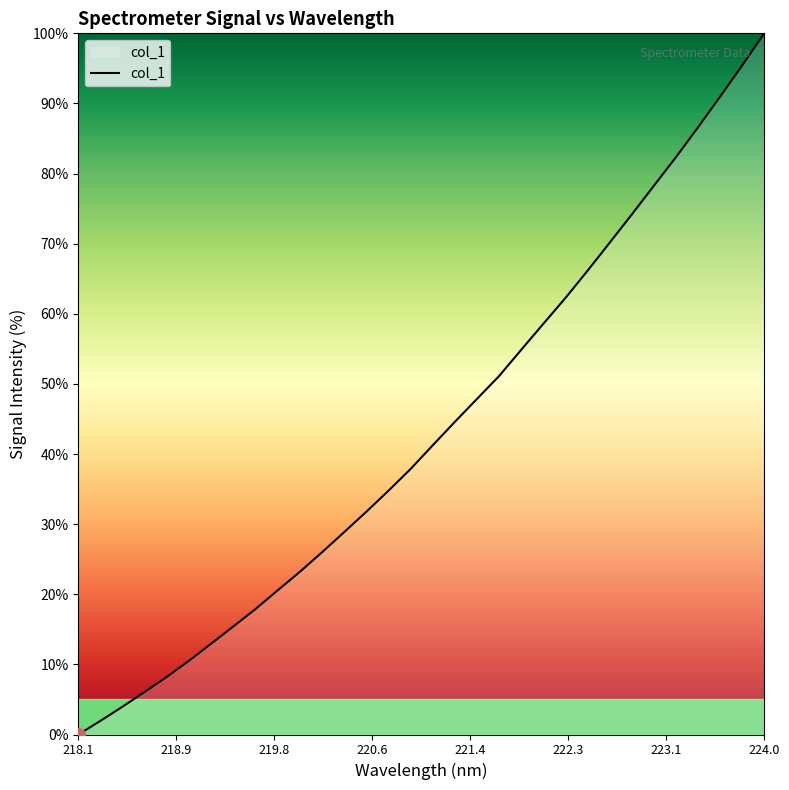

What is the maximum value shown in the chart?

100.0